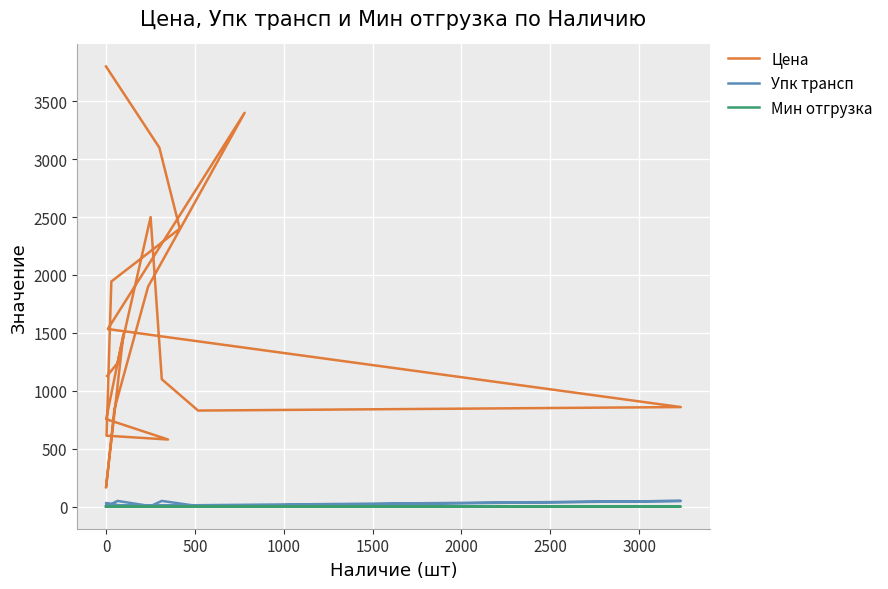

At which label is Упк трансп closest to 25?

10